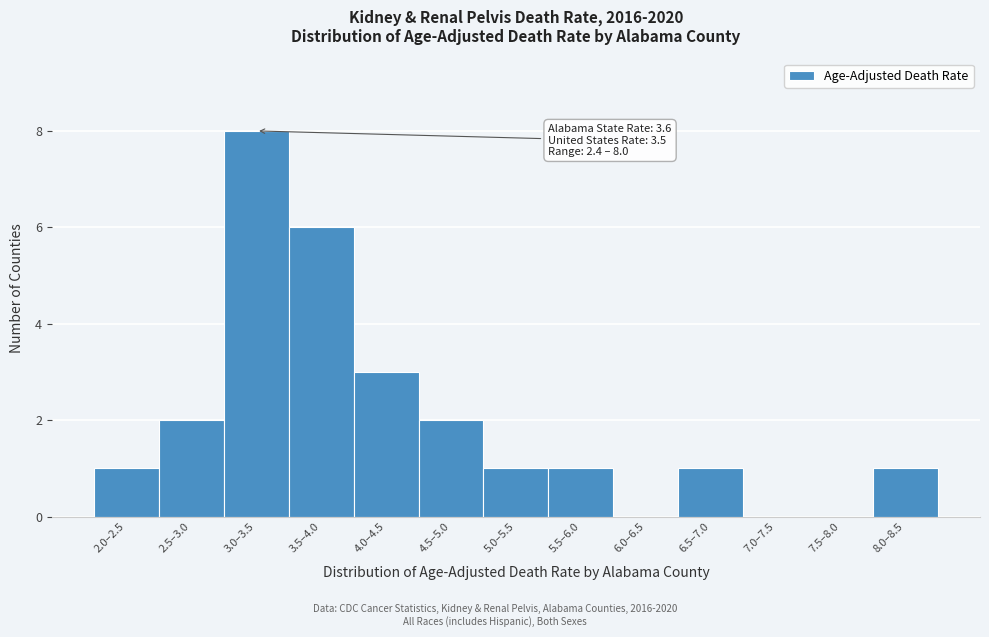

Reading left to right, list all the values displayed in this chart.

2.0–2.5=1	2.5–3.0=2	3.0–3.5=8	3.5–4.0=6	4.0–4.5=3	4.5–5.0=2	5.0–5.5=1	5.5–6.0=1	6.0–6.5=0	6.5–7.0=1	7.0–7.5=0	7.5–8.0=0	8.0–8.5=1